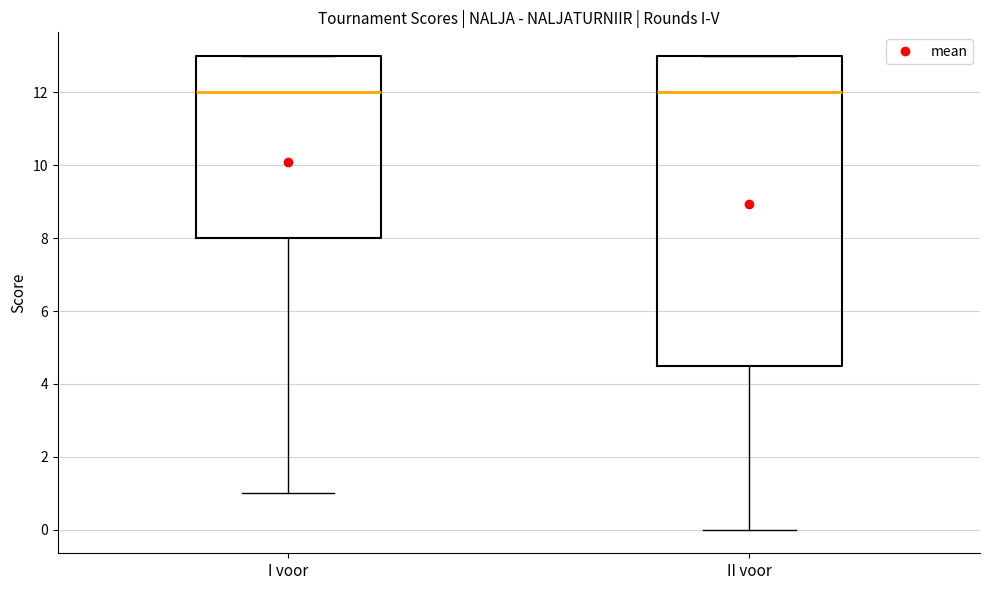

Reading left to right, transcribe this box plot: for each box, give where its median line is, the range the box spans, and where its two whiskers end, as read against the y-axis. The values are not printed on the chart, so give them approximately, as read against the axis.

I voor: median 12.0, box 8.0 to 13.0, whiskers 1.0 to 13.0
II voor: median 12.0, box 4.6 to 13.0, whiskers 0.0 to 13.0